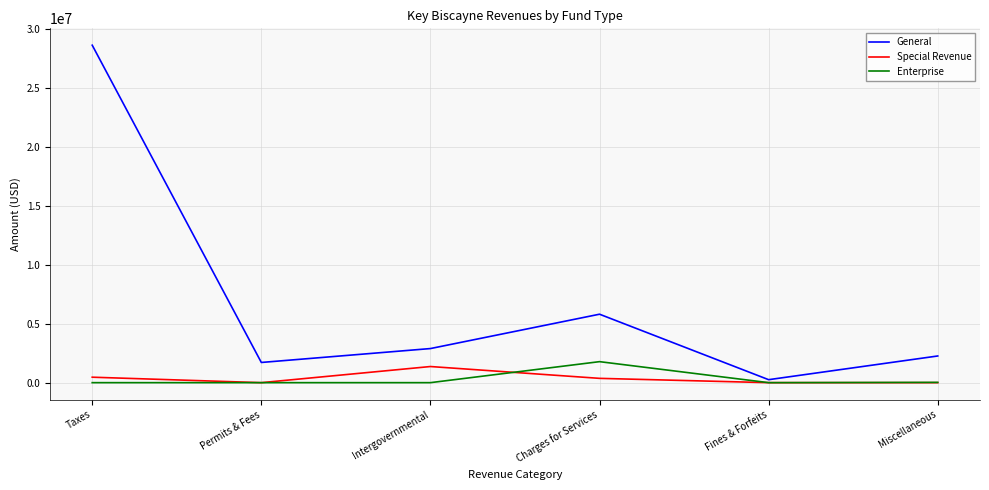

True or false: General has a value of 5810448 at Charges for Services.

True